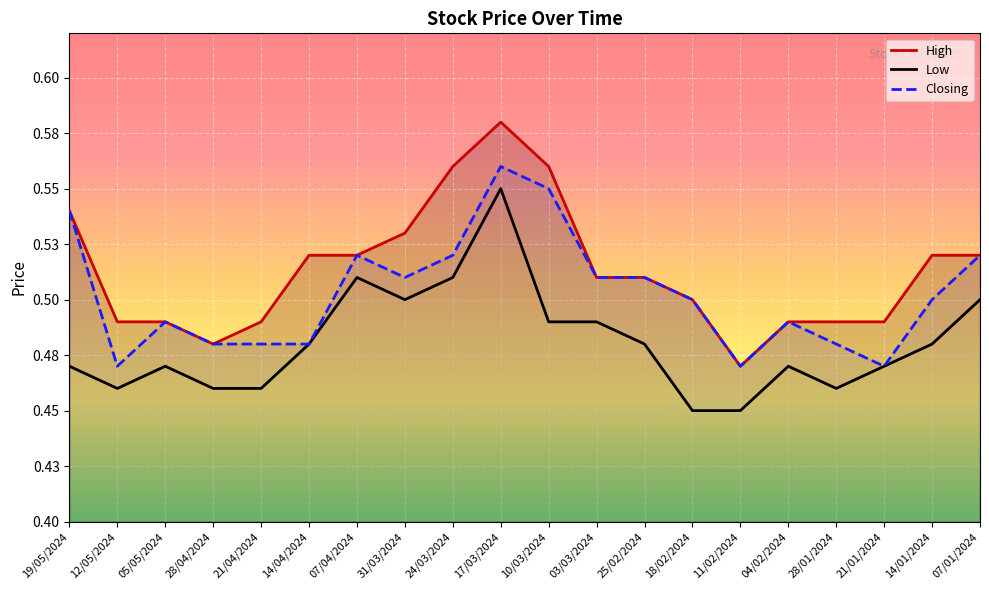

True or false: Low and Closing cross at least once.

False